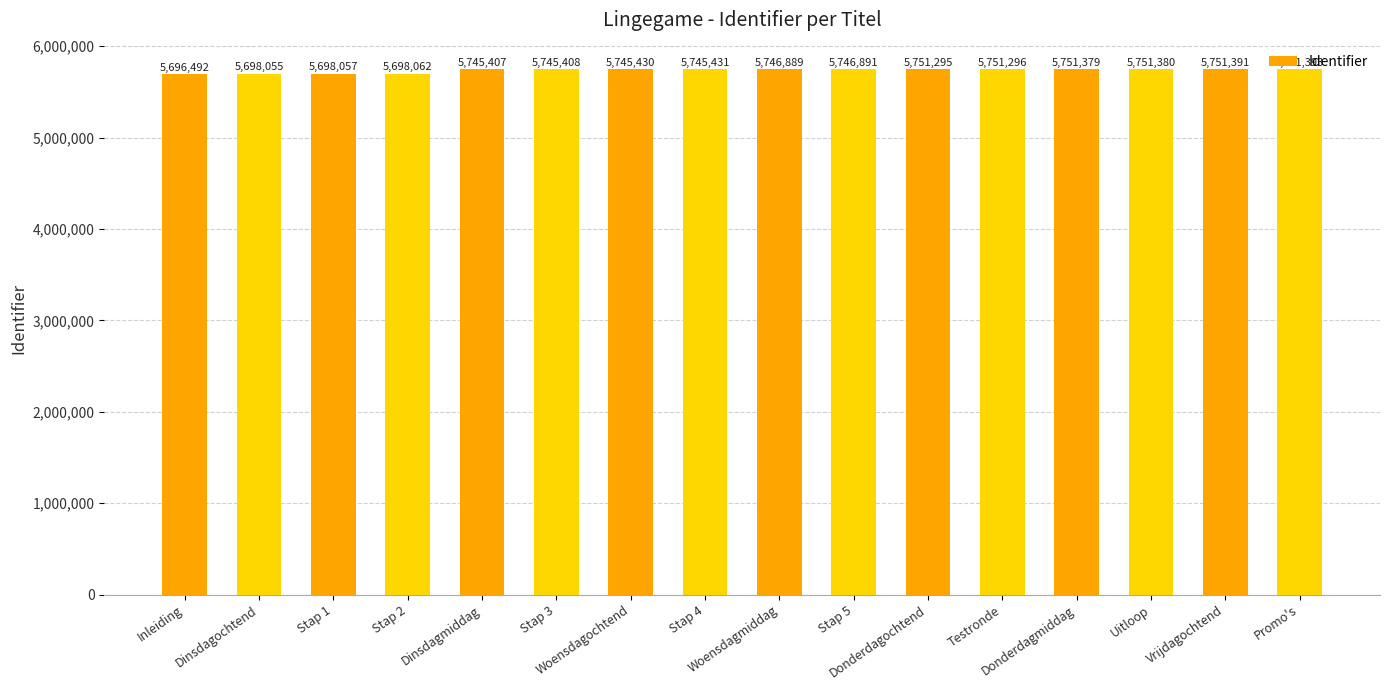

What is the smallest value displayed?

5696492